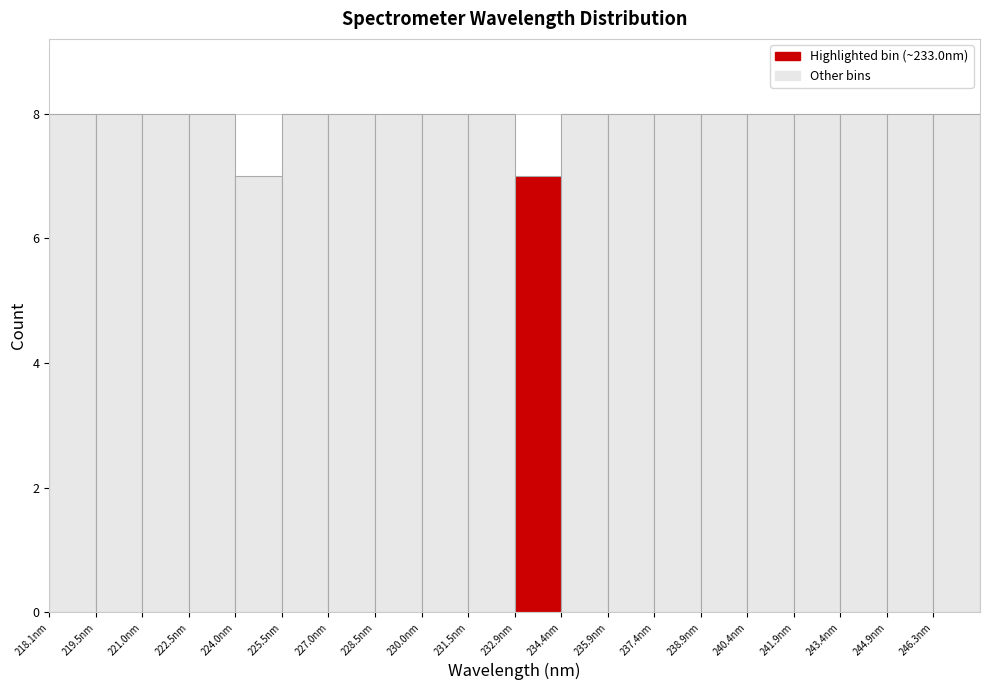

Reading left to right, transcribe this chart: for each bar, give the range it covers on the x-axis and its height. Neither the bar edges nor the heights are printed on the chart, so give them approximately, as read against the axes.

218.0 to 219.6: 8
219.6 to 221.0: 8
221.0 to 222.6: 8
222.6 to 224.0: 8
224.0 to 225.6: 7
225.6 to 227.0: 8
227.0 to 228.4: 8
228.4 to 230.0: 8
230.0 to 231.4: 8
231.4 to 233.0: 8
233.0 to 234.4: 7
234.4 to 236.0: 8
236.0 to 237.4: 8
237.4 to 239.0: 8
239.0 to 240.4: 8
240.4 to 241.8: 8
241.8 to 243.4: 8
243.4 to 244.8: 8
244.8 to 246.4: 8
246.4 to 247.8: 8